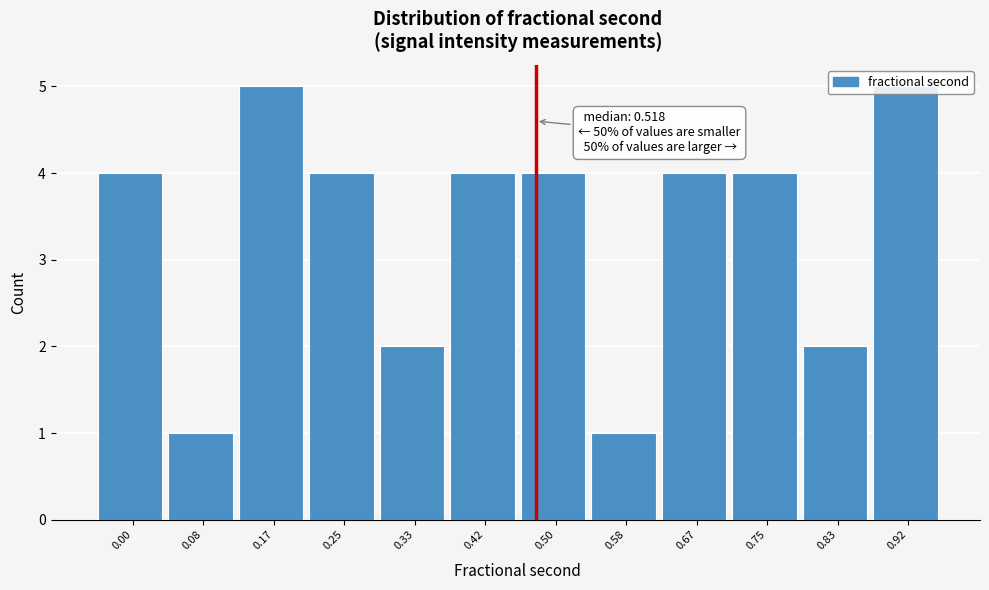

What is the difference between the values at 0.25 and 0.58?

3